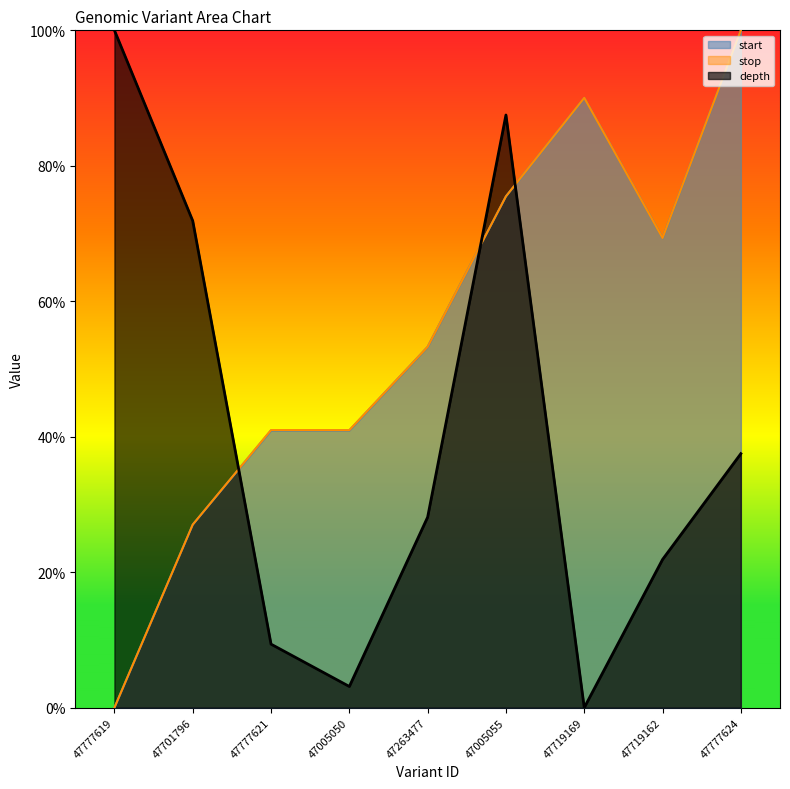

Where is the first local maximum for start?

47777621